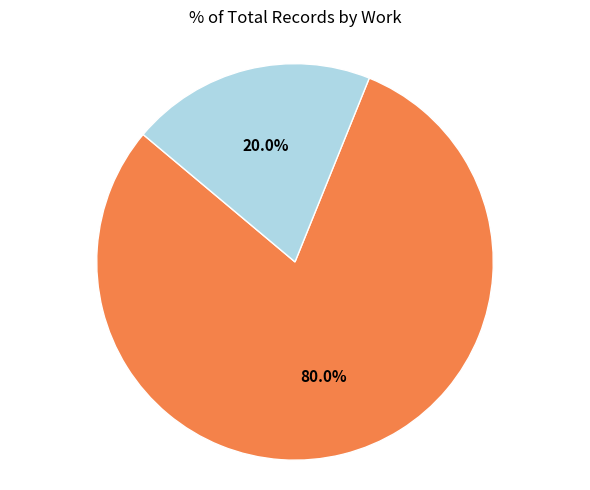

Is there a majority slice in this chart?

Yes